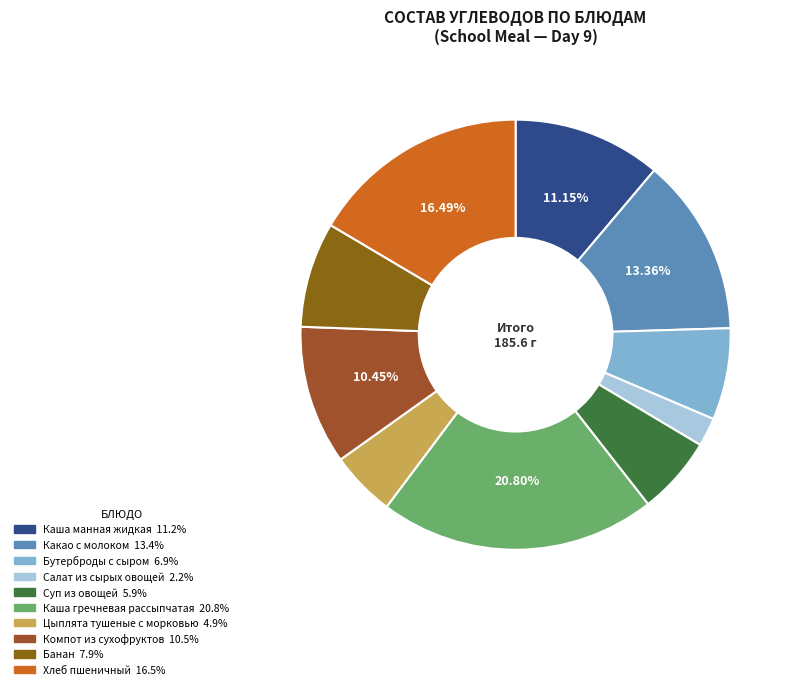

Is there a majority slice in this chart?

No